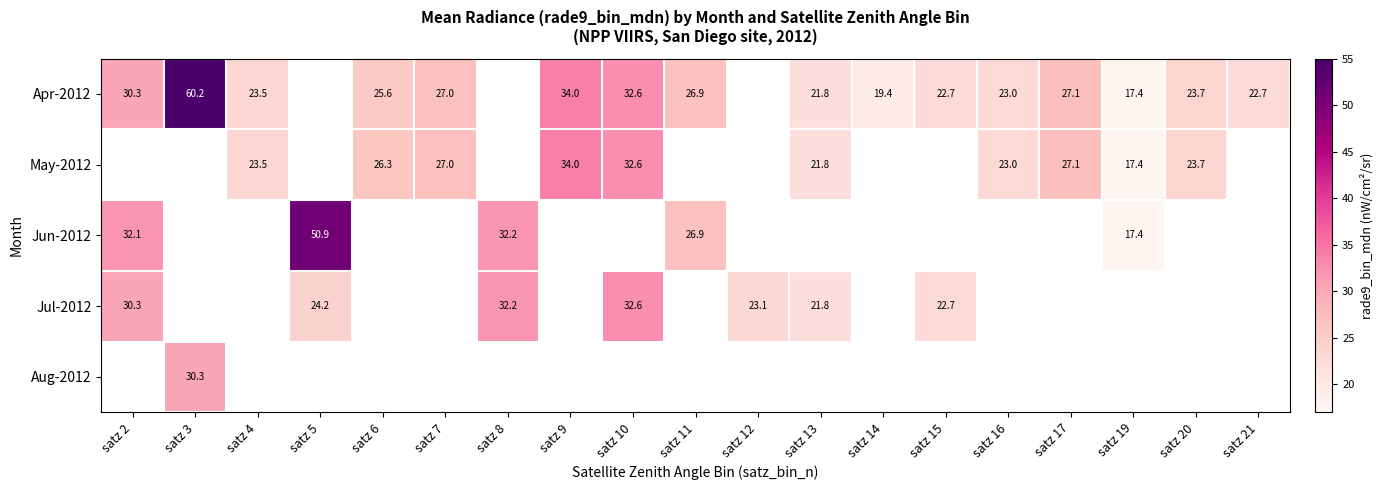

The value of Apr-2012 at satz 14 is 19.4. True or false?

True